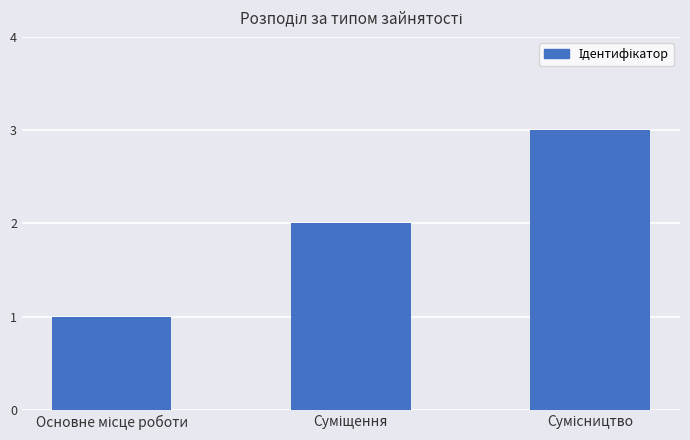

How many bars are there in total?

3